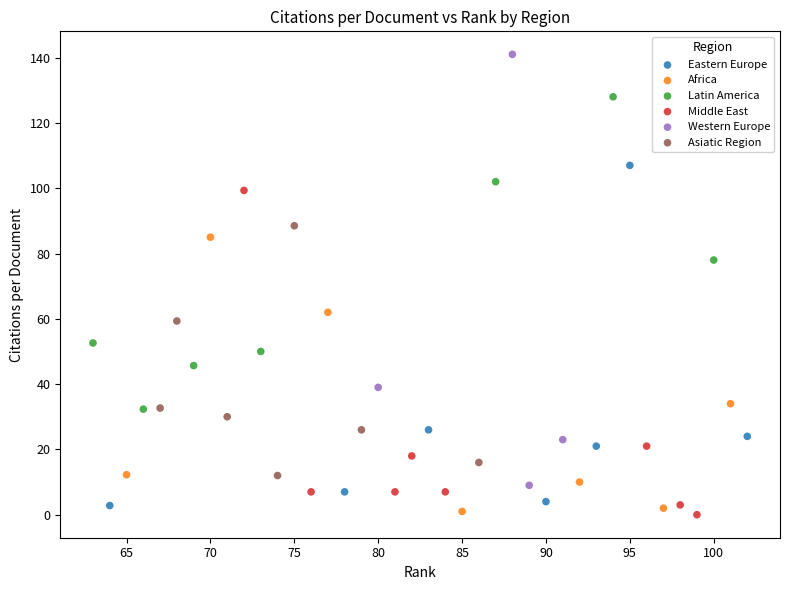

Which series contains the highest Y value?

Western Europe